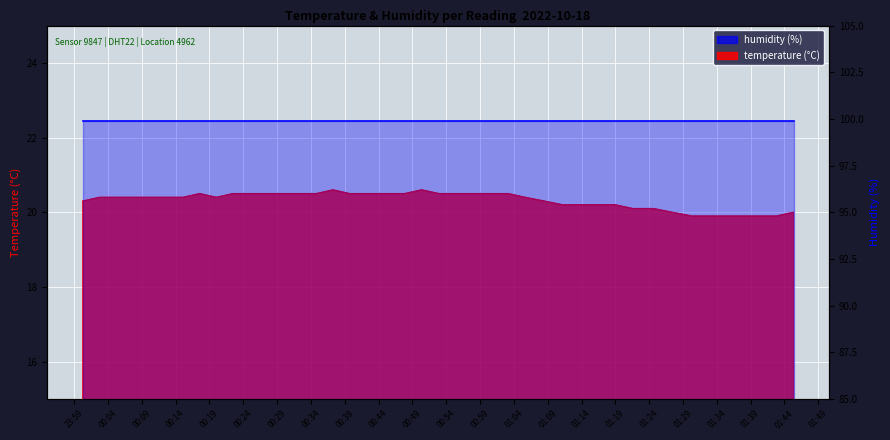

What is the sum of all values?

812.4